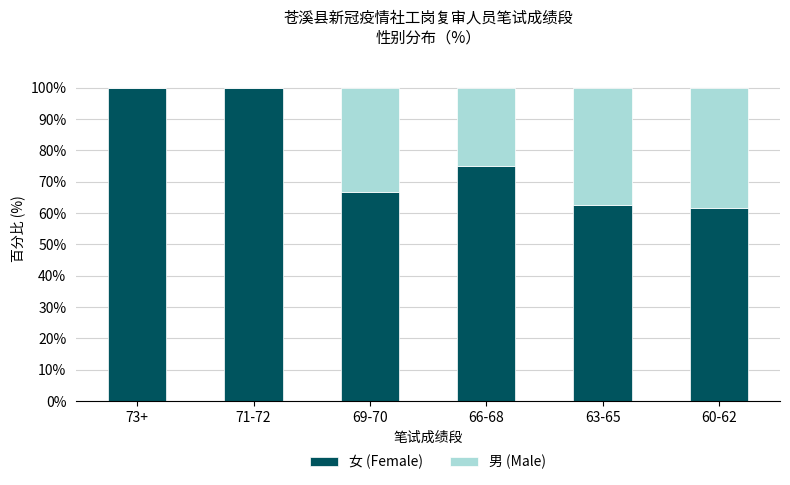

True or false: 女 (Female) has a value of 61.5 at 60-62.

True